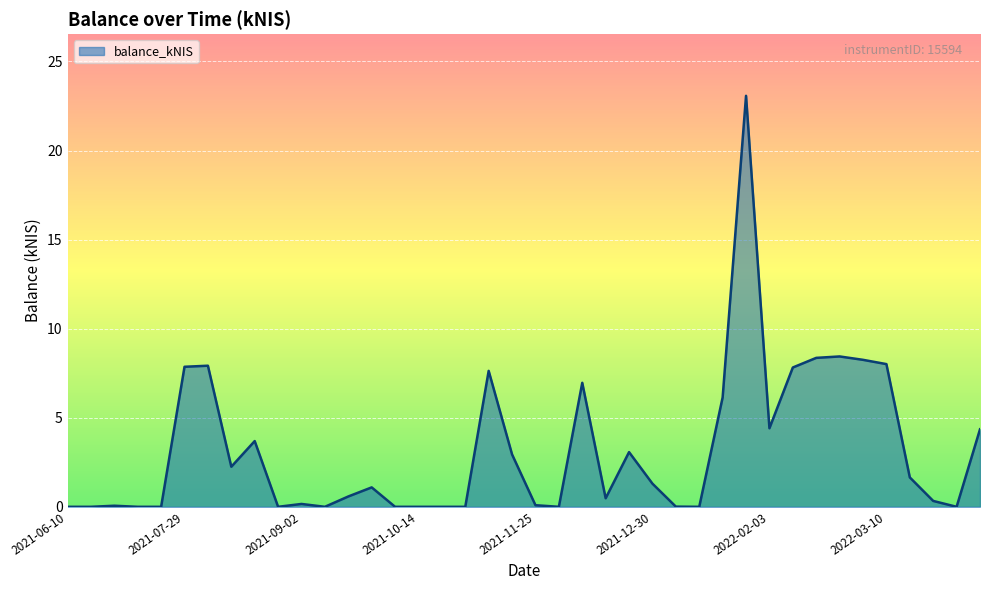

What is the greatest value displayed?

23.1